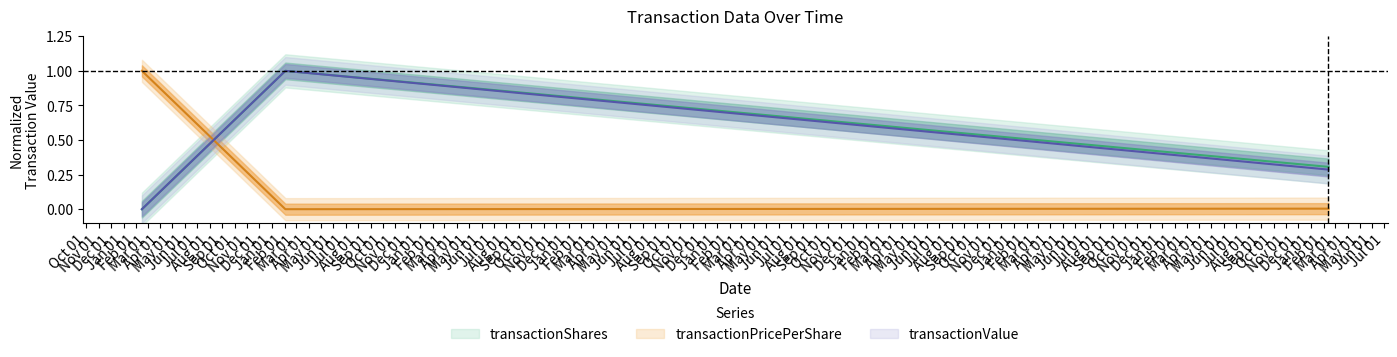

At how many categories does at least one series exceed 0?

3